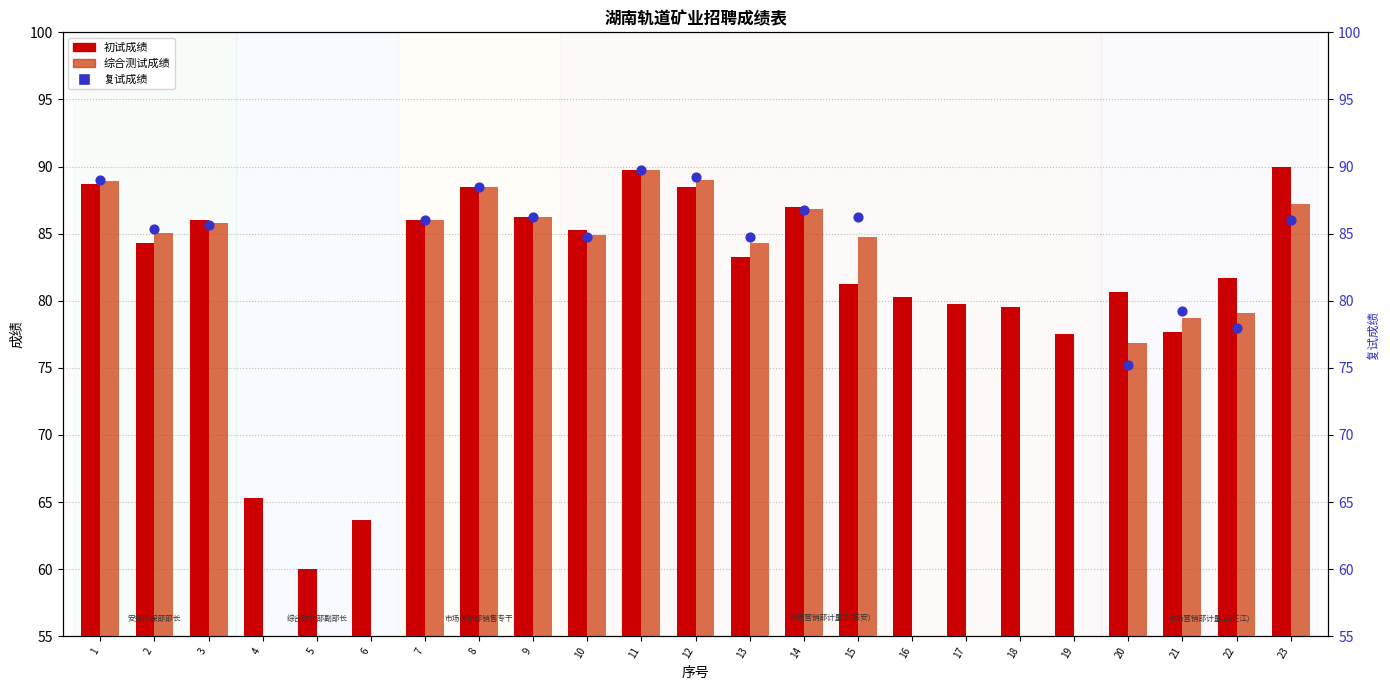

At how many categories does at least one series exceed 19?

23